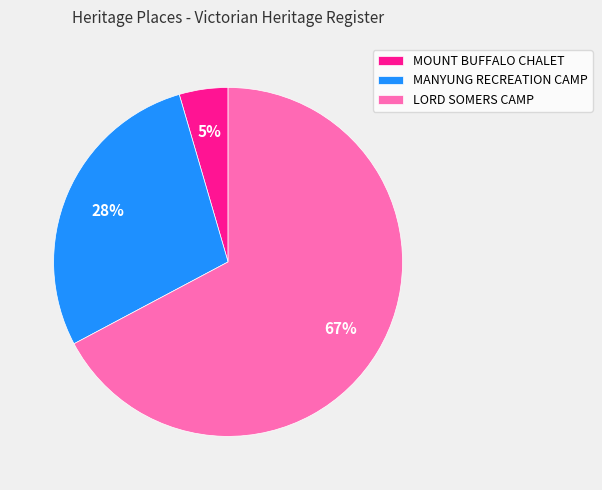

Rank the categories by value from highest to lowest.

LORD SOMERS CAMP, MANYUNG RECREATION CAMP, MOUNT BUFFALO CHALET